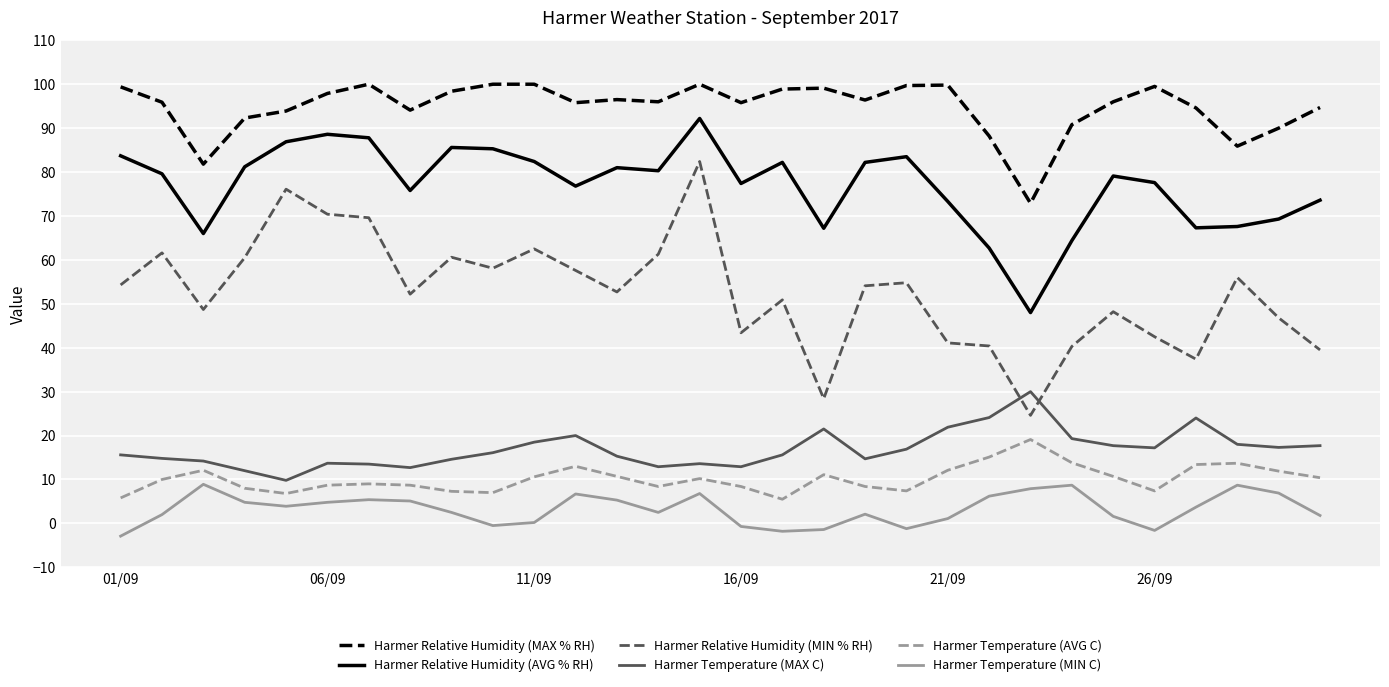

What is the difference between the maximum and minimum values in the Harmer Temperature (AVG C) series?

13.6